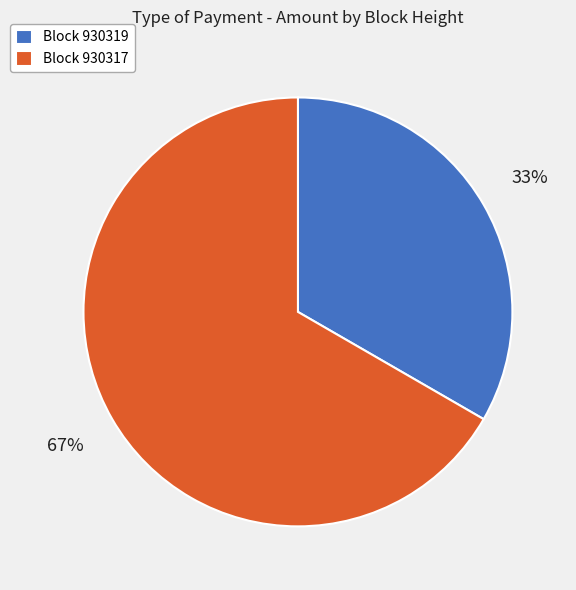

Count the number of slices in the pie.

2